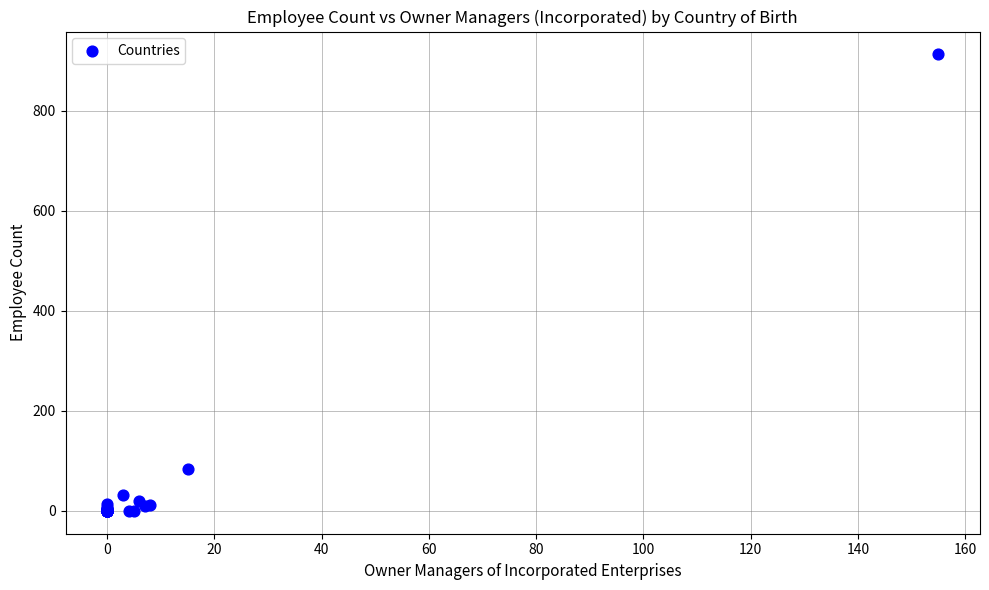

What Y value in the scatter plot is closest to 456?

83